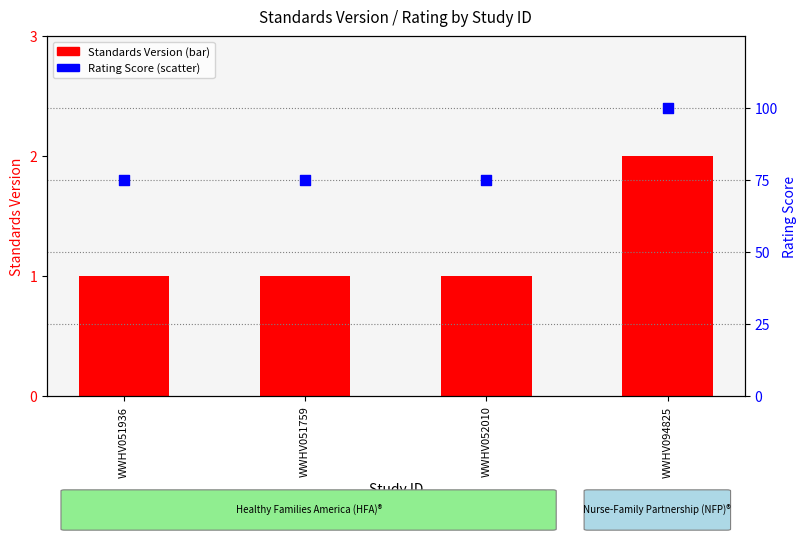

What is the total value across all series at WWHV052010?

76